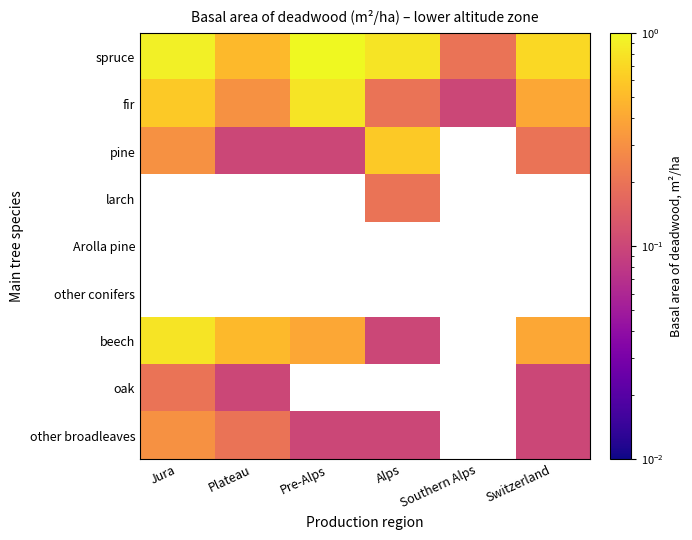

How many series are shown in this chart?

9